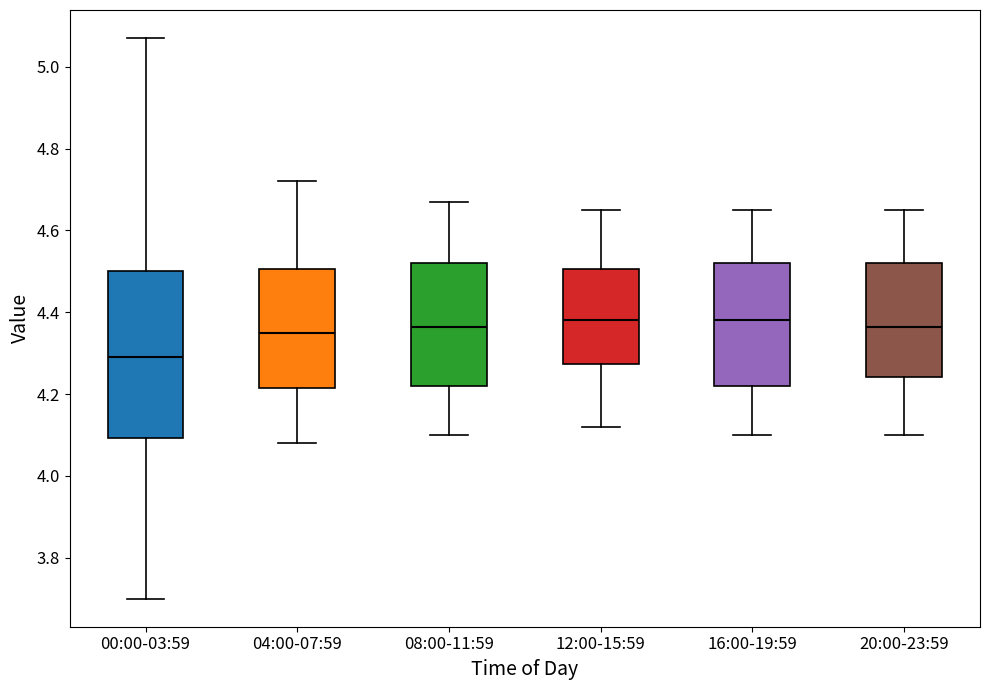

Where does the upper whisker of the box for 20:00-23:59 end on the y-axis? The values are not printed on the chart, so give them approximately, as read against the axis.

4.66